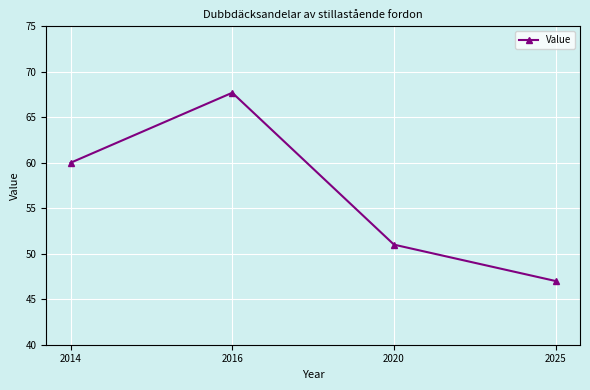

Rank the categories by value from lowest to highest.

2025, 2020, 2014, 2016